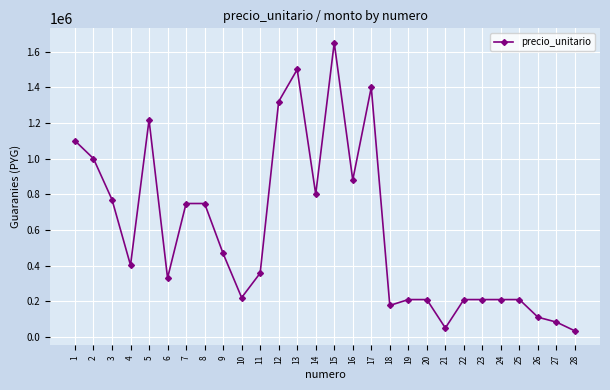

Approximately how many times larger is the value at 7 compared to 14?

0.9